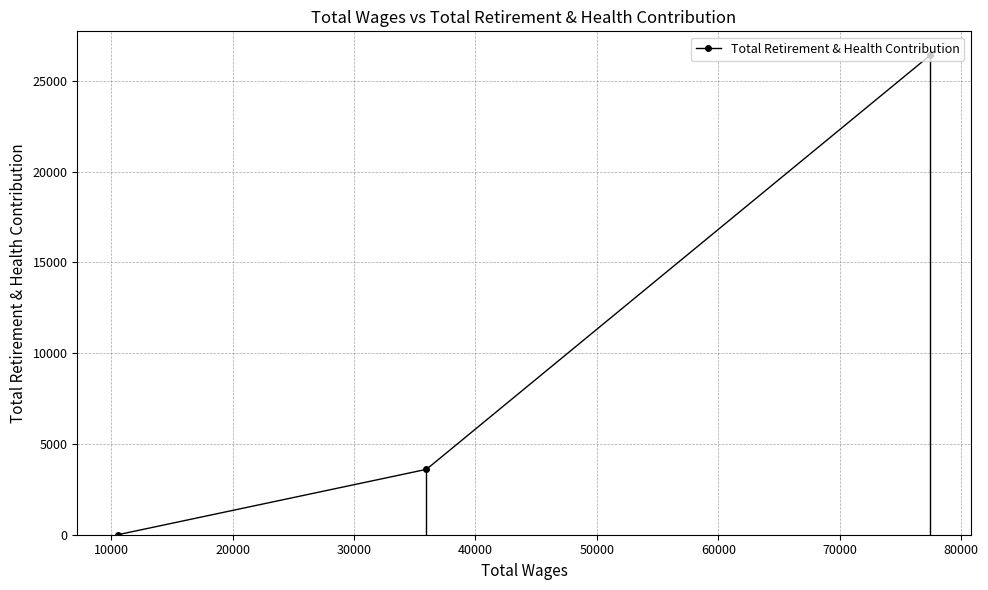

What is the difference between the second highest and minimum values?

3600